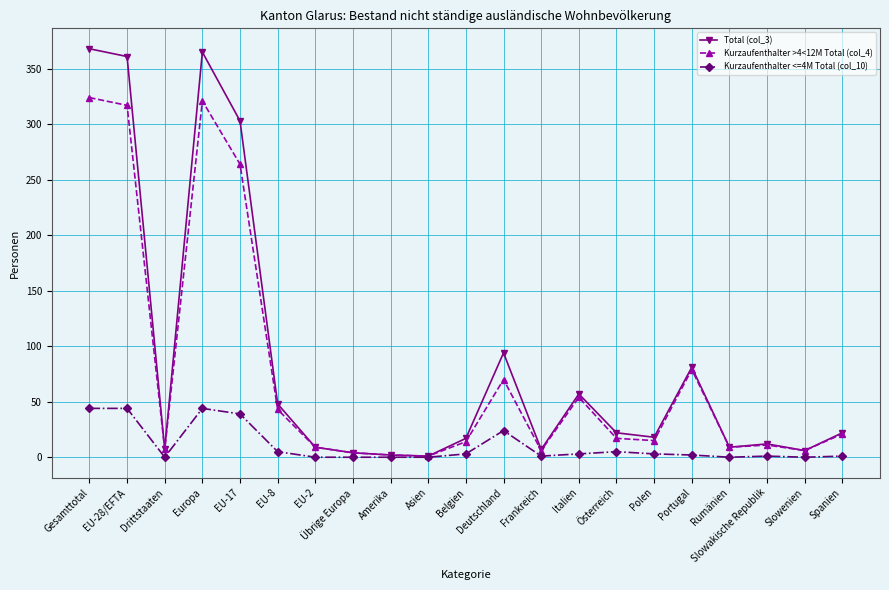

What are all the series names shown in the legend?

Total (col_3), Kurzaufenthalter >4<12M Total (col_4), Kurzaufenthalter <=4M Total (col_10)